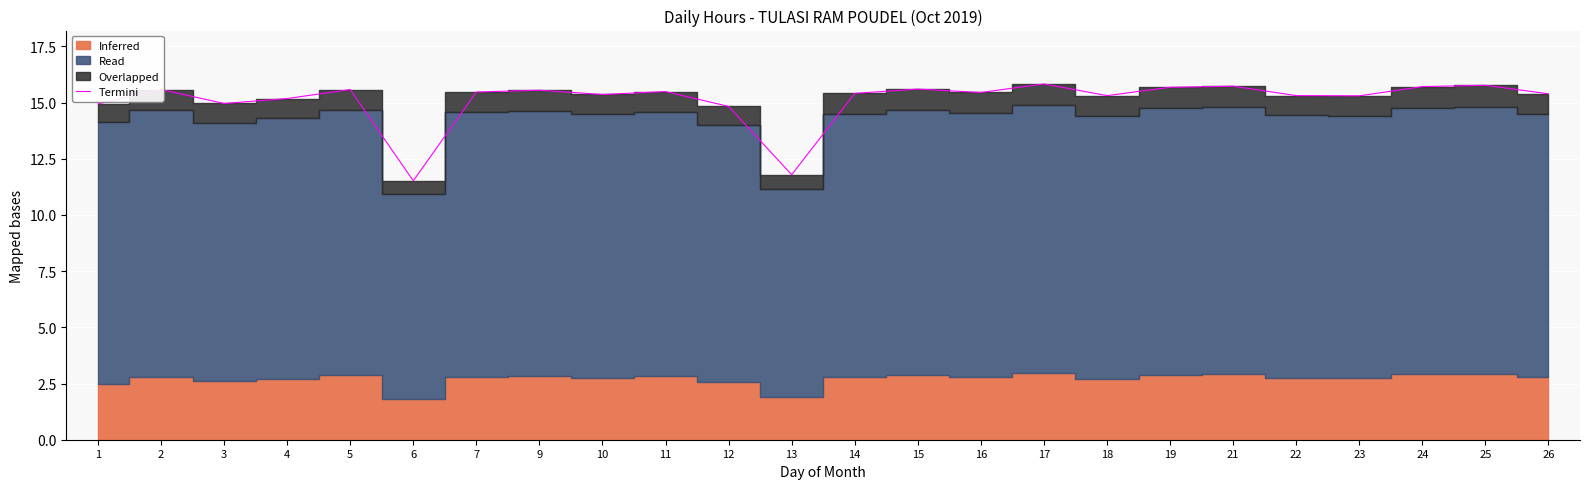

Where is the data nearest to the value 13?

13